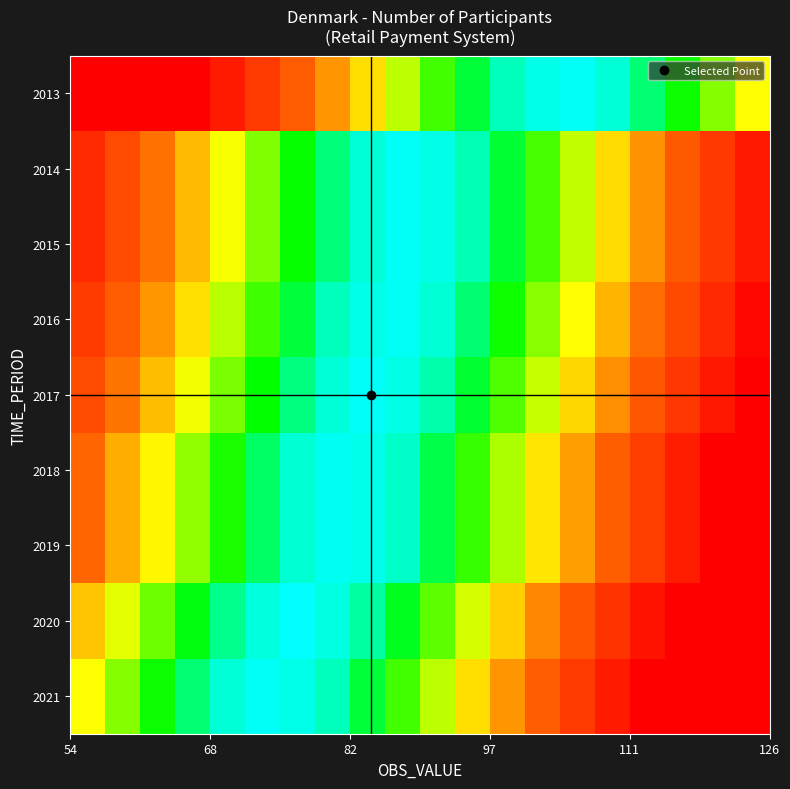

Reading right to left, list all the values displayed in this chart.

2013: 0.5	0.6	0.7	0.8	0.9	1.0	0.9	0.8	0.7	0.6	0.6	0.5	0.4	0.3	0.2	0.1	0.0	0.0	0.0	0.0
2014: 0.1	0.2	0.3	0.4	0.5	0.5	0.6	0.7	0.8	0.9	1.0	0.9	0.8	0.7	0.6	0.5	0.4	0.3	0.2	0.1
2015: 0.1	0.2	0.3	0.4	0.5	0.5	0.6	0.7	0.8	0.9	1.0	0.9	0.8	0.7	0.6	0.5	0.4	0.3	0.2	0.1
2016: 0.0	0.1	0.2	0.3	0.4	0.5	0.6	0.7	0.8	0.9	1.0	0.9	0.8	0.7	0.6	0.6	0.5	0.4	0.3	0.2
2017: 0.0	0.1	0.2	0.3	0.4	0.4	0.5	0.6	0.7	0.8	0.9	1.0	0.9	0.8	0.7	0.6	0.5	0.4	0.3	0.2
2018: 0.0	0.0	0.1	0.2	0.3	0.4	0.5	0.6	0.7	0.8	0.8	0.9	1.0	0.9	0.8	0.7	0.6	0.5	0.4	0.3
2019: 0.0	0.0	0.1	0.2	0.3	0.4	0.5	0.6	0.7	0.8	0.8	0.9	1.0	0.9	0.8	0.7	0.6	0.5	0.4	0.3
2020: 0.0	0.0	0.0	0.1	0.2	0.2	0.3	0.4	0.5	0.6	0.7	0.8	0.9	1.0	0.9	0.8	0.7	0.6	0.5	0.4
2021: 0.0	0.0	0.0	0.0	0.1	0.2	0.3	0.4	0.5	0.6	0.6	0.7	0.8	0.9	1.0	0.9	0.8	0.7	0.6	0.5